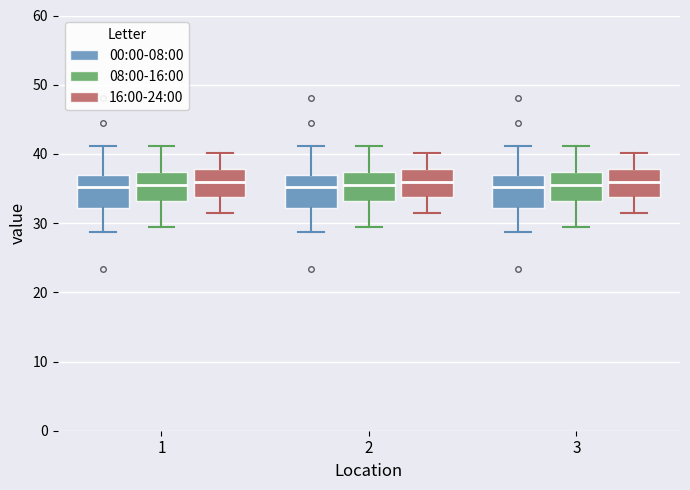

Reading left to right, read every box against the y-axis: the position of its median line, the range the box covers, and the ends of its whiskers. The values are not printed on the chart, so give them approximately, as read against the axis.

1 (00:00-08:00): median 35, box 32 to 37, whiskers 29 to 41
1 (08:00-16:00): median 36, box 33 to 37, whiskers 30 to 41
1 (16:00-24:00): median 36, box 34 to 38, whiskers 31 to 40
2 (00:00-08:00): median 35, box 32 to 37, whiskers 29 to 41
2 (08:00-16:00): median 36, box 33 to 37, whiskers 30 to 41
2 (16:00-24:00): median 36, box 34 to 38, whiskers 31 to 40
3 (00:00-08:00): median 35, box 32 to 37, whiskers 29 to 41
3 (08:00-16:00): median 36, box 33 to 37, whiskers 30 to 41
3 (16:00-24:00): median 36, box 34 to 38, whiskers 31 to 40